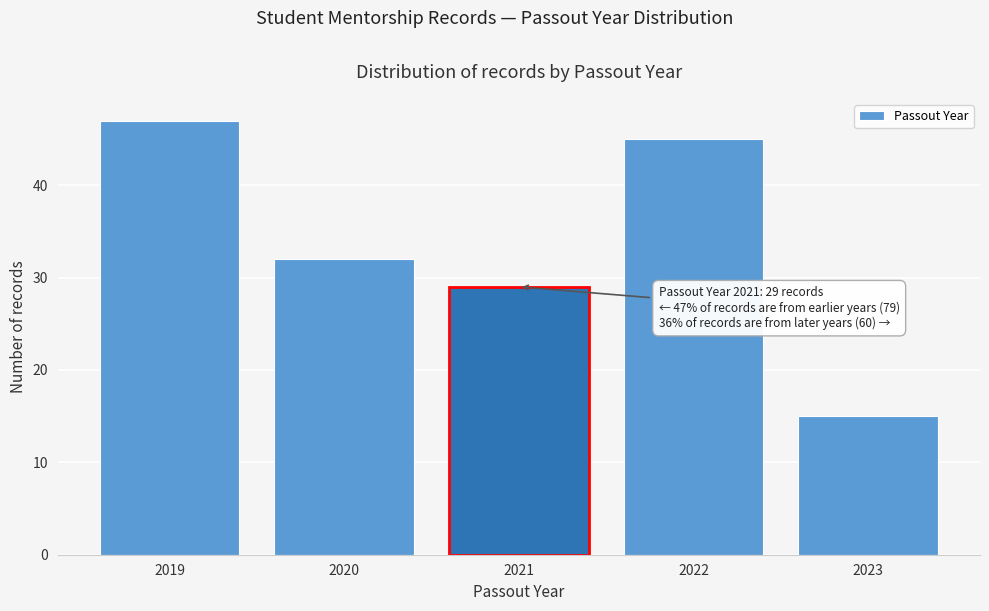

Reading left to right, transcribe all the data shown in this chart.

47	32	29	45	15